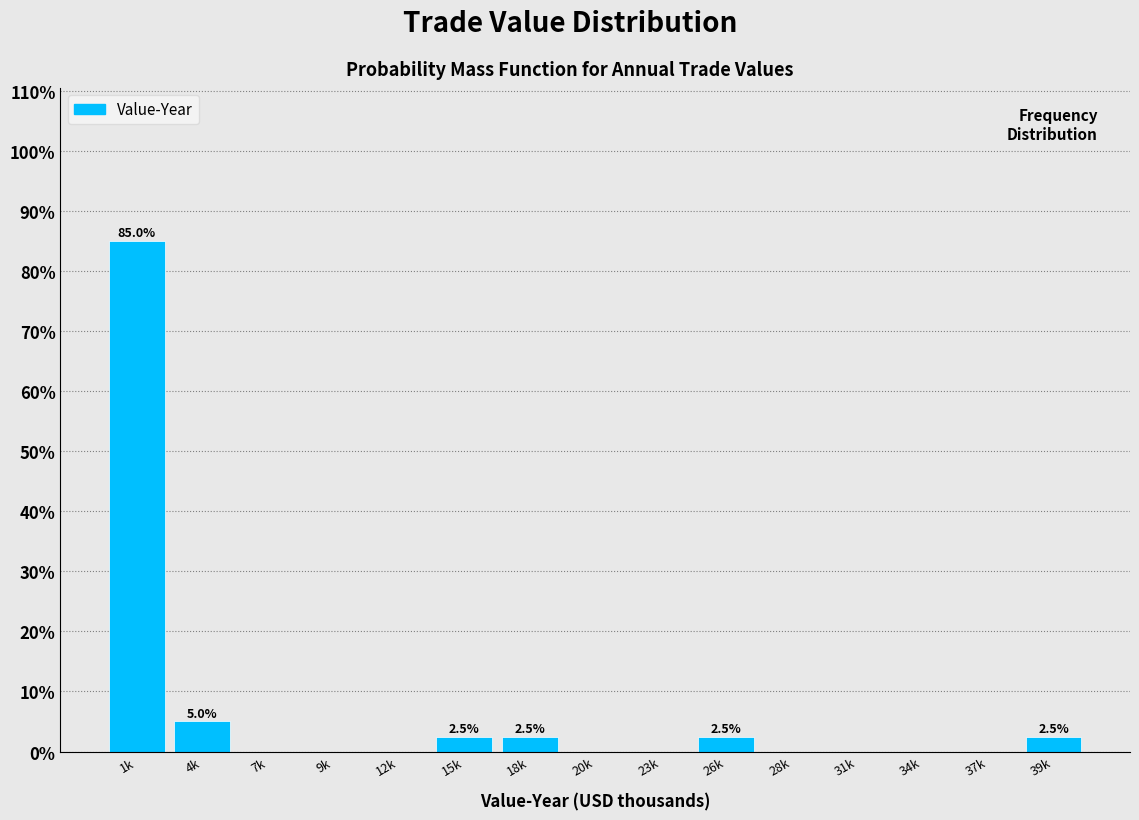

Reading right to left, what are all the values shown in this chart?

39k=2.5	37k=0.0	34k=0.0	31k=0.0	28k=0.0	26k=2.5	23k=0.0	20k=0.0	18k=2.5	15k=2.5	12k=0.0	9k=0.0	7k=0.0	4k=5.0	1k=85.0